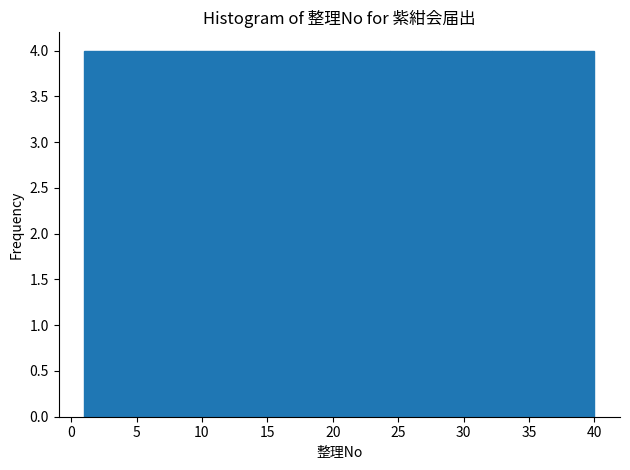

Reading left to right, transcribe this chart: for each bar, give the range it covers on the x-axis and its height. Neither the bar edges nor the heights are printed on the chart, so give them approximately, as read against the axes.

1.0 to 4.9: 4
4.9 to 8.8: 4
8.8 to 12.7: 4
12.7 to 16.6: 4
16.6 to 20.5: 4
20.5 to 24.4: 4
24.4 to 28.3: 4
28.3 to 32.2: 4
32.2 to 36.1: 4
36.1 to 40.0: 4